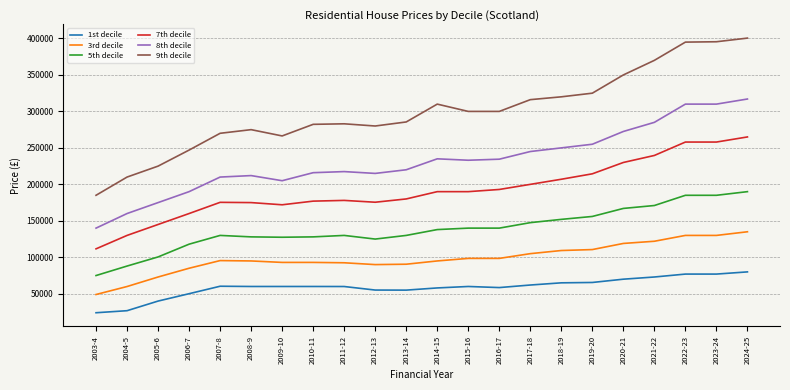

How many series are shown in this chart?

6